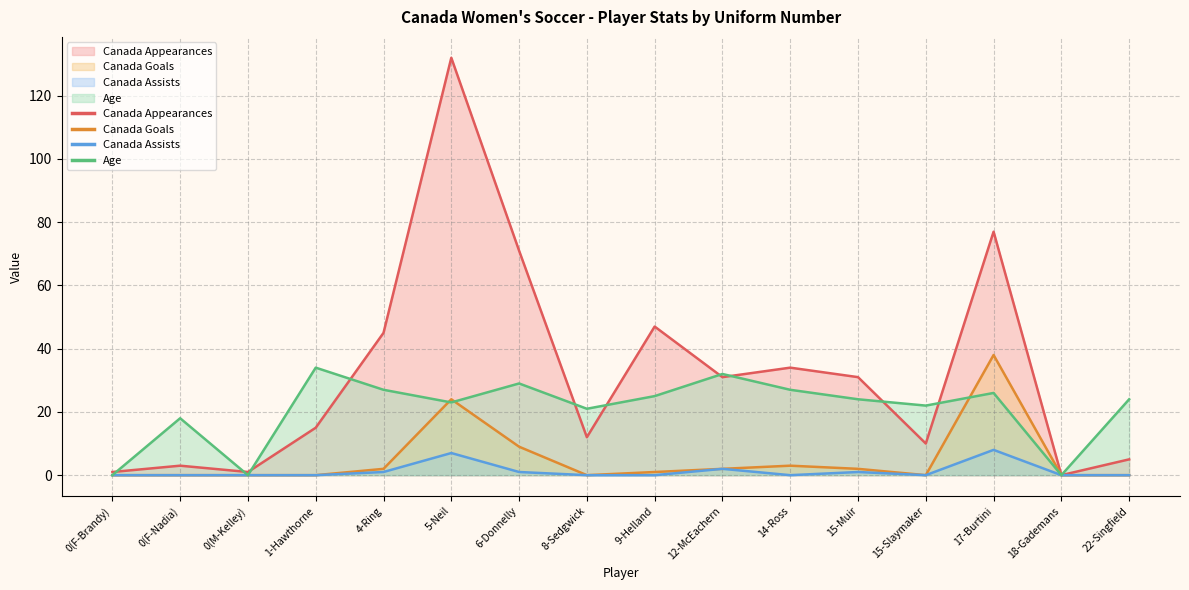

What are all the series names shown in the legend?

Canada Appearances, Canada Goals, Canada Assists, Age